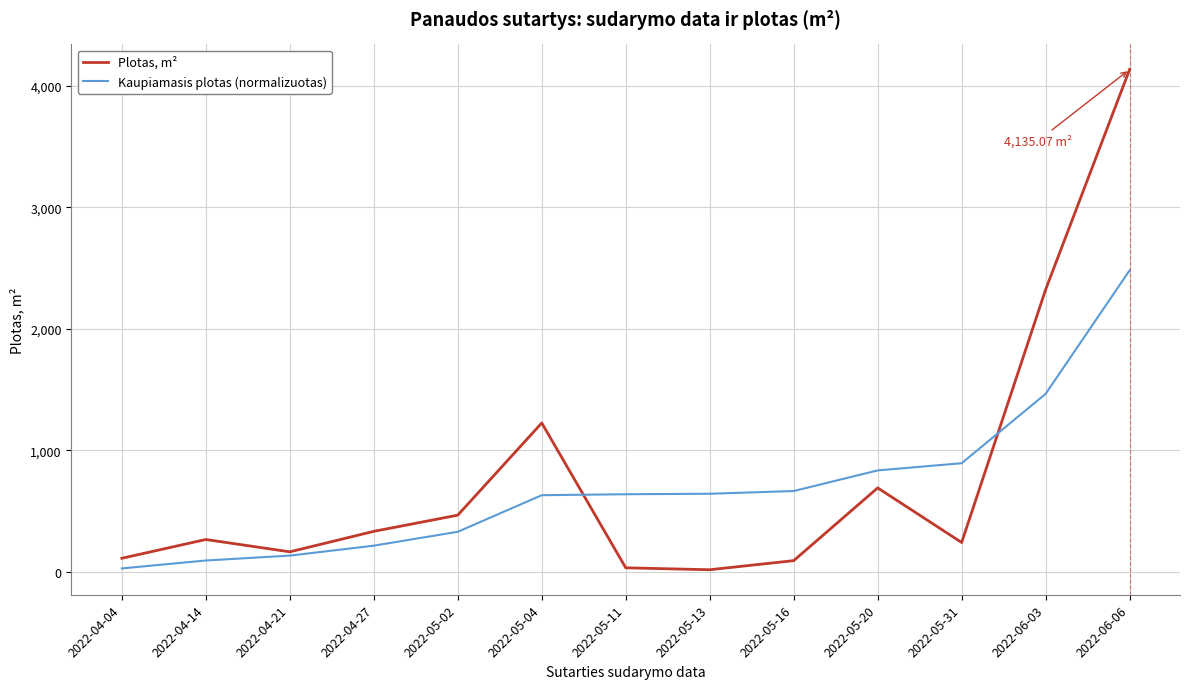

What is the spread (max minus min) of values at 2022-04-14?

172.9